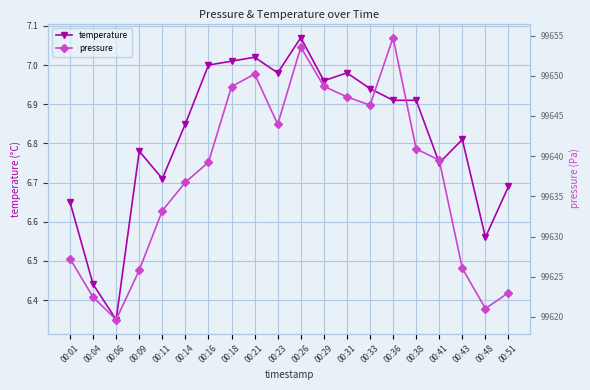

Reading left to right, transcribe all the data shown in this chart.

temperature: 00:01=6.7	00:04=6.4	00:06=6.3	00:09=6.8	00:11=6.7	00:14=6.8	00:16=7.0	00:18=7.0	00:21=7.0	00:23=7.0	00:26=7.1	00:29=7.0	00:31=7.0	00:33=6.9	00:36=6.9	00:38=6.9	00:41=6.8	00:43=6.8	00:48=6.6	00:51=6.7
pressure: 00:01=99627.2	00:04=99622.4	00:06=99619.7	00:09=99625.8	00:11=99633.2	00:14=99636.8	00:16=99639.2	00:18=99648.7	00:21=99650.2	00:23=99644.0	00:26=99653.6	00:29=99648.7	00:31=99647.4	00:33=99646.3	00:36=99654.8	00:38=99640.9	00:41=99639.5	00:43=99626.0	00:48=99621.0	00:51=99623.0